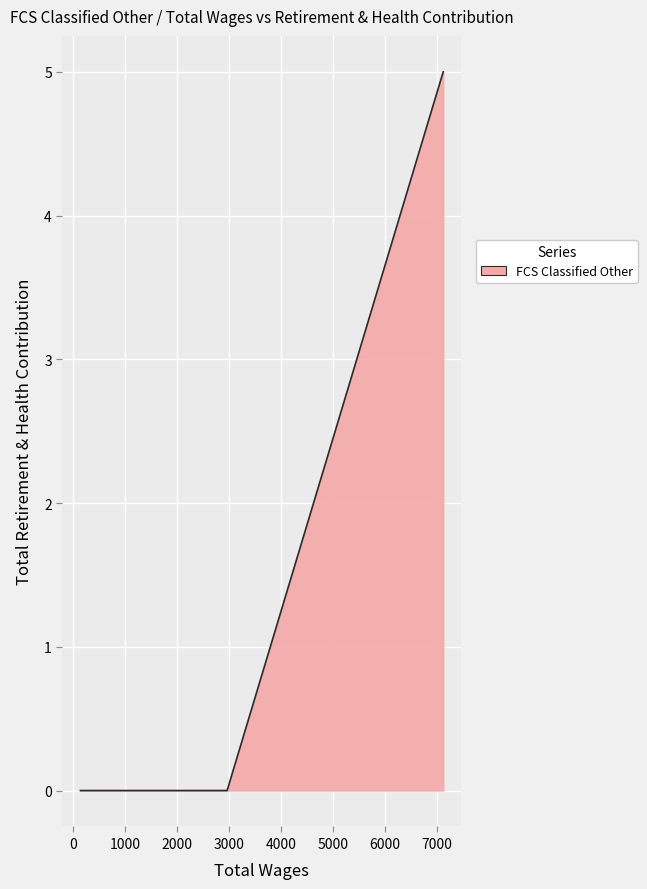

How many positive values are there?

1